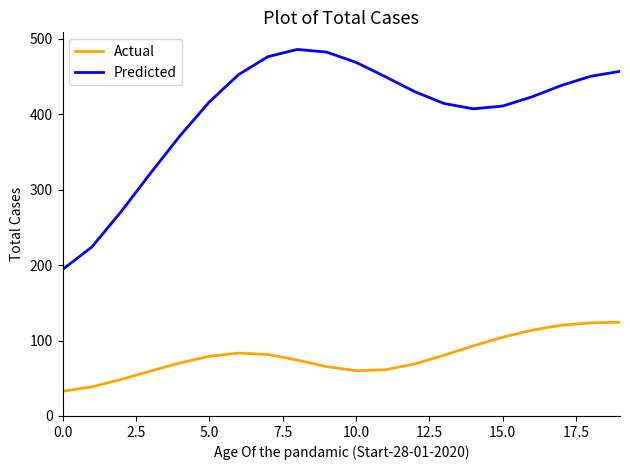

What is the greatest value displayed?

485.8